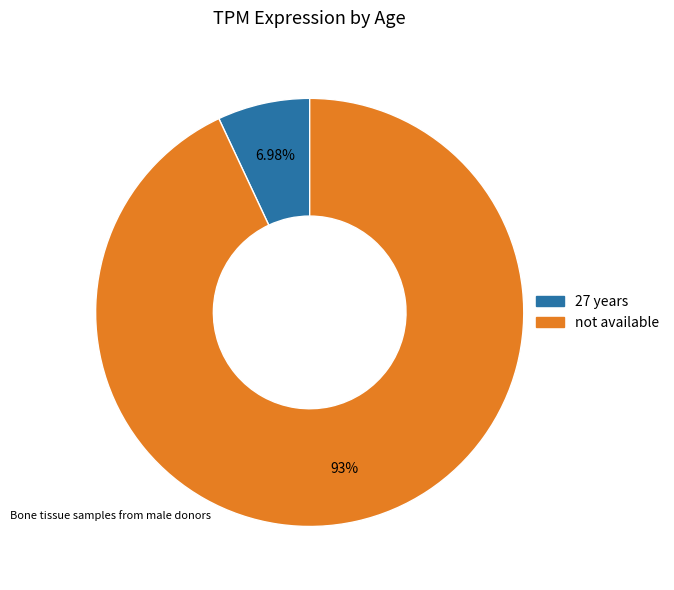

What percentage is the 27 years slice, to the nearest percent?

7%